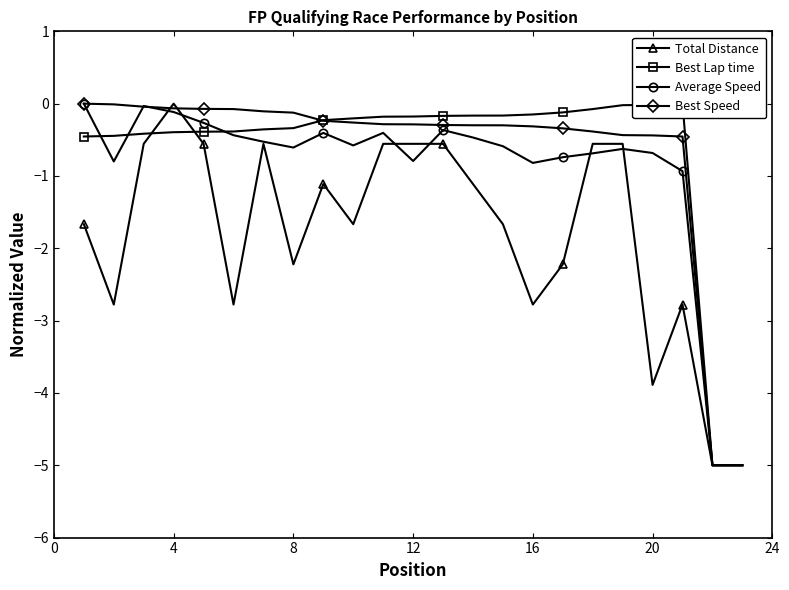

True or false: Average Speed has more than 2 interior local peaks.

True